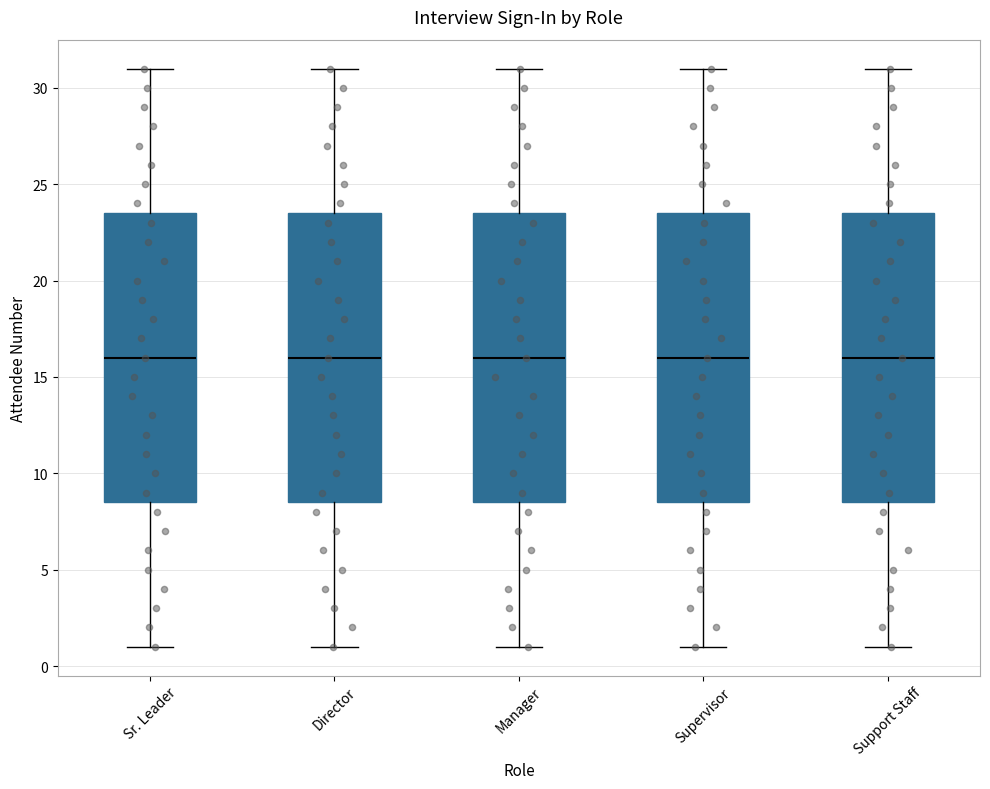

Where does the upper whisker of the box for Director end on the y-axis? The values are not printed on the chart, so give them approximately, as read against the axis.

31.0